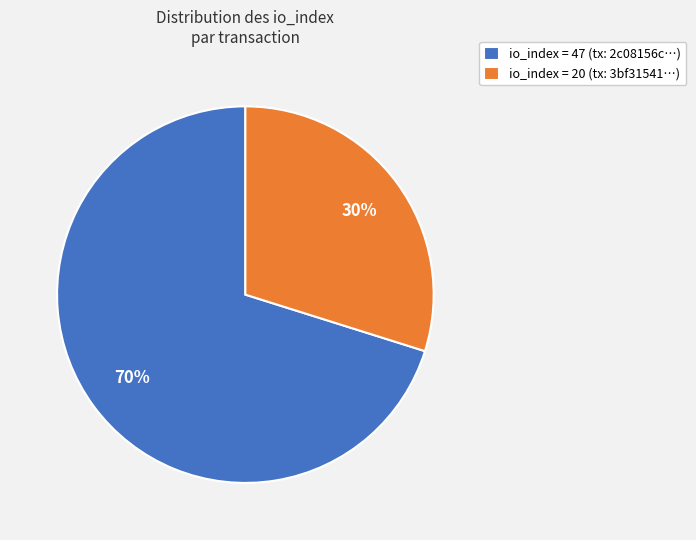

To the nearest percent, what is the difference between the largest and smallest slice percentages?

40%